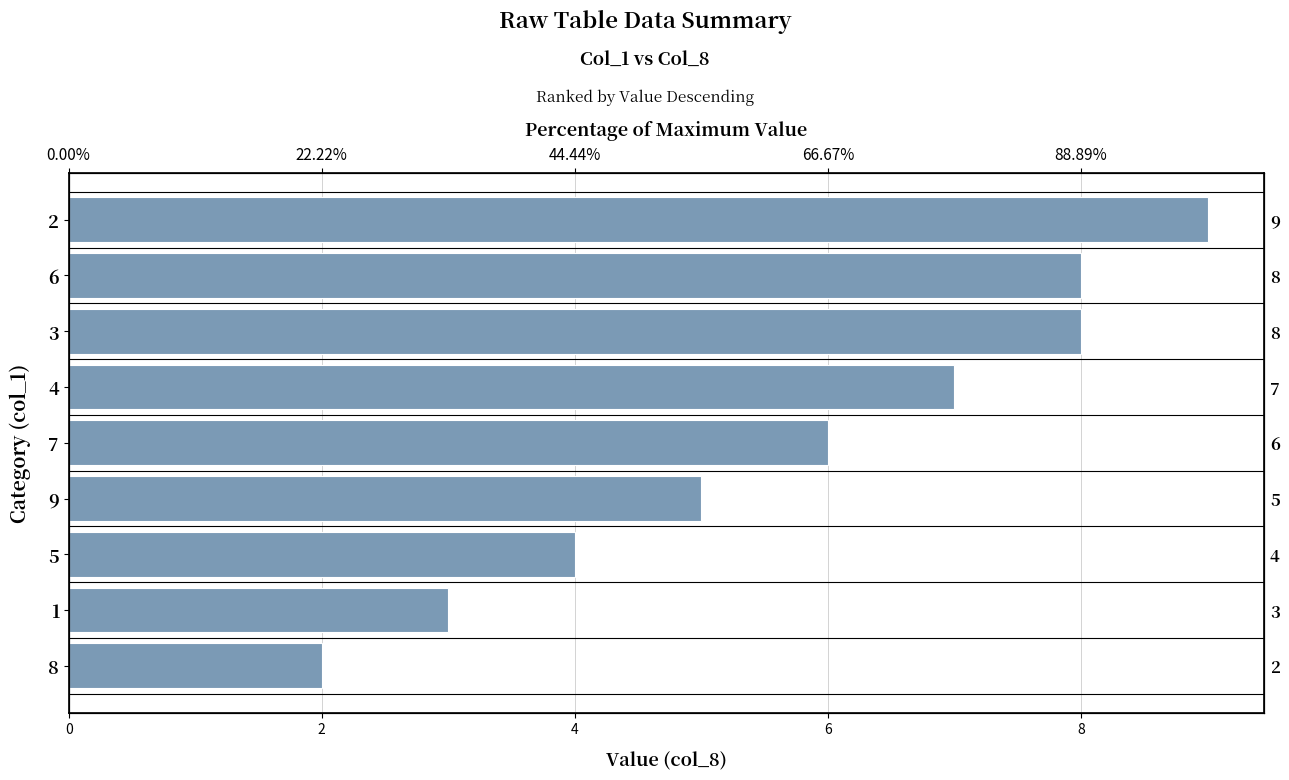

True or false: the data shows 12 at 4.

False